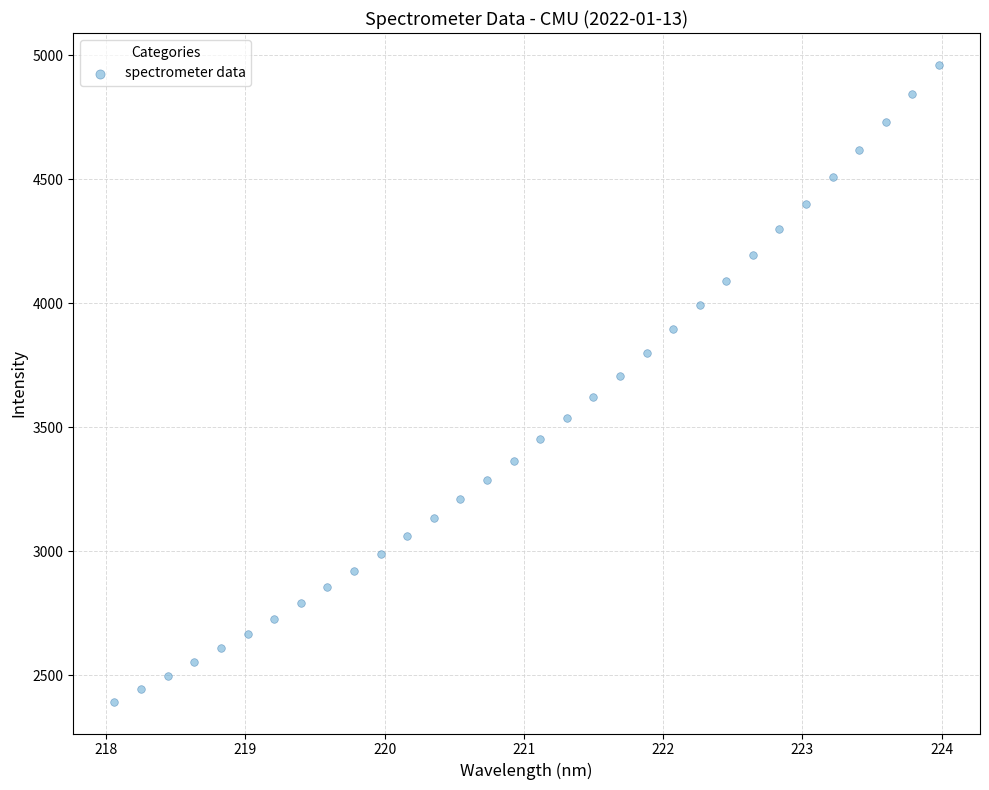

What is the range of Y values (max minus min)?

2567.8